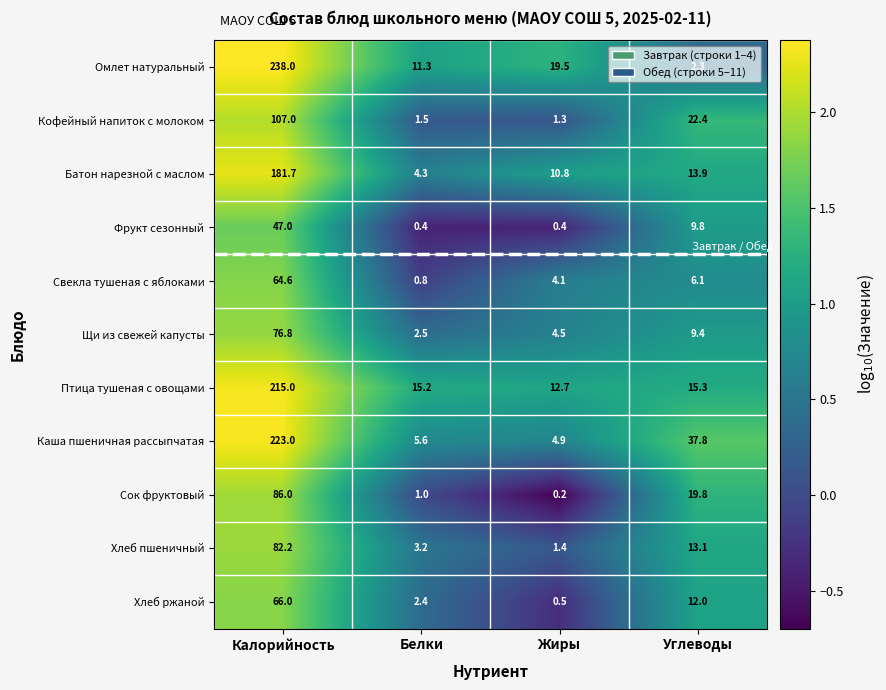

How many values in the Птица тушеная с овощами series are below 15?

1